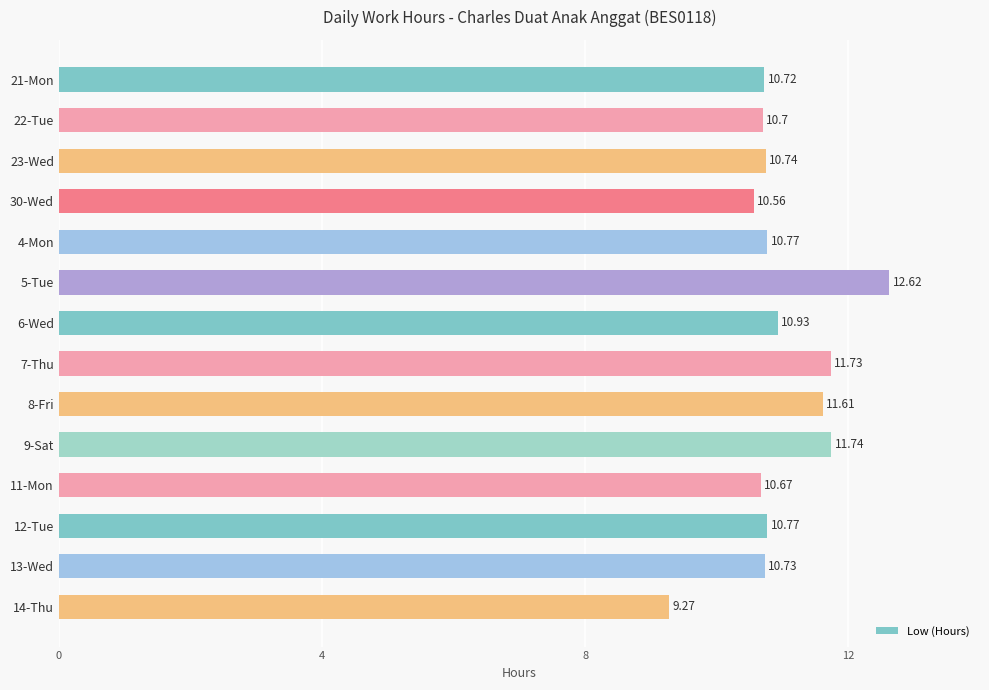

What is the average value?

11.0